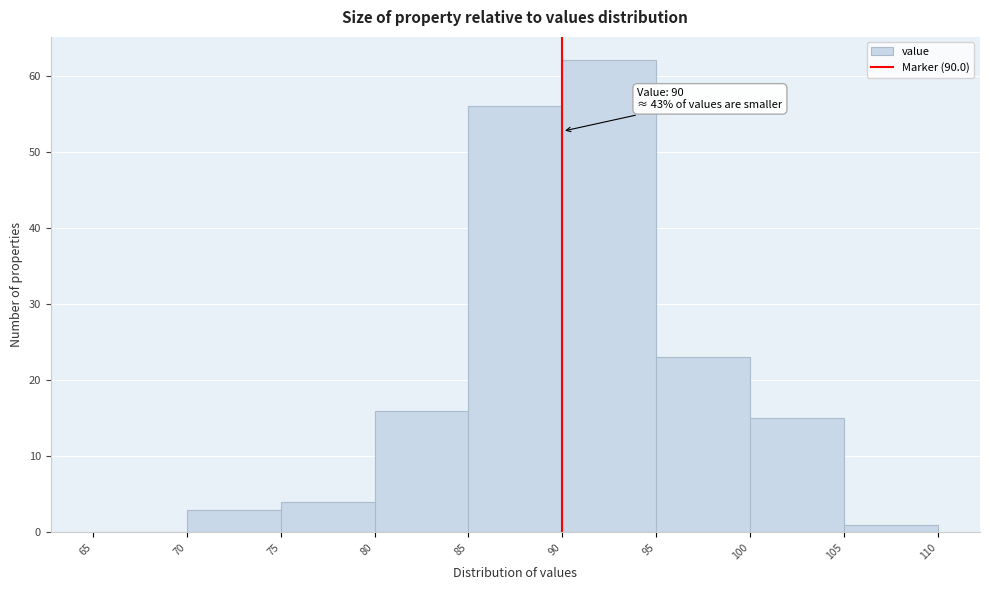

Over which range of the x-axis is the bar tallest?

90 to 95